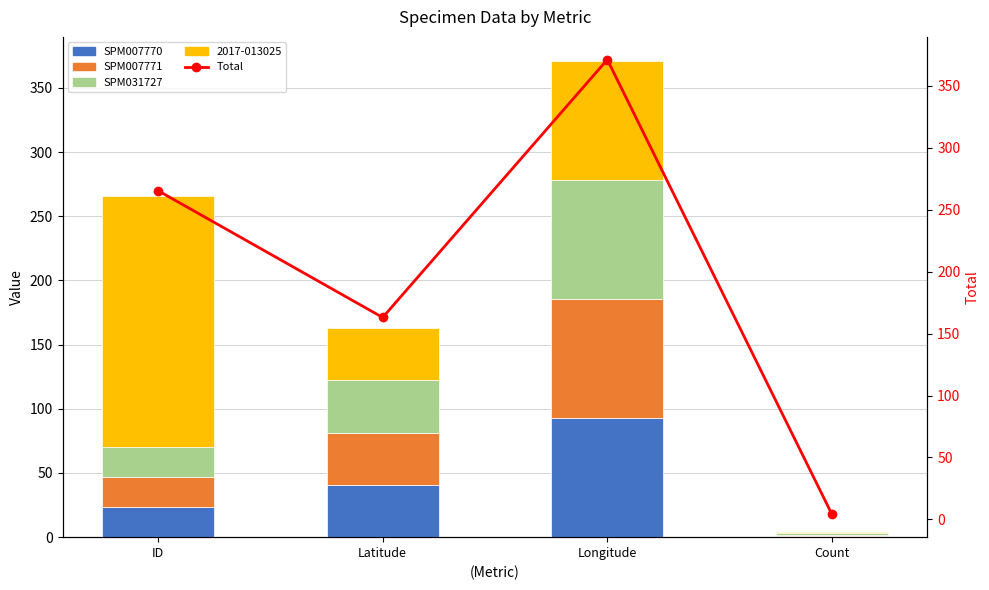

How many values in the SPM007771 series exceed 40?

2